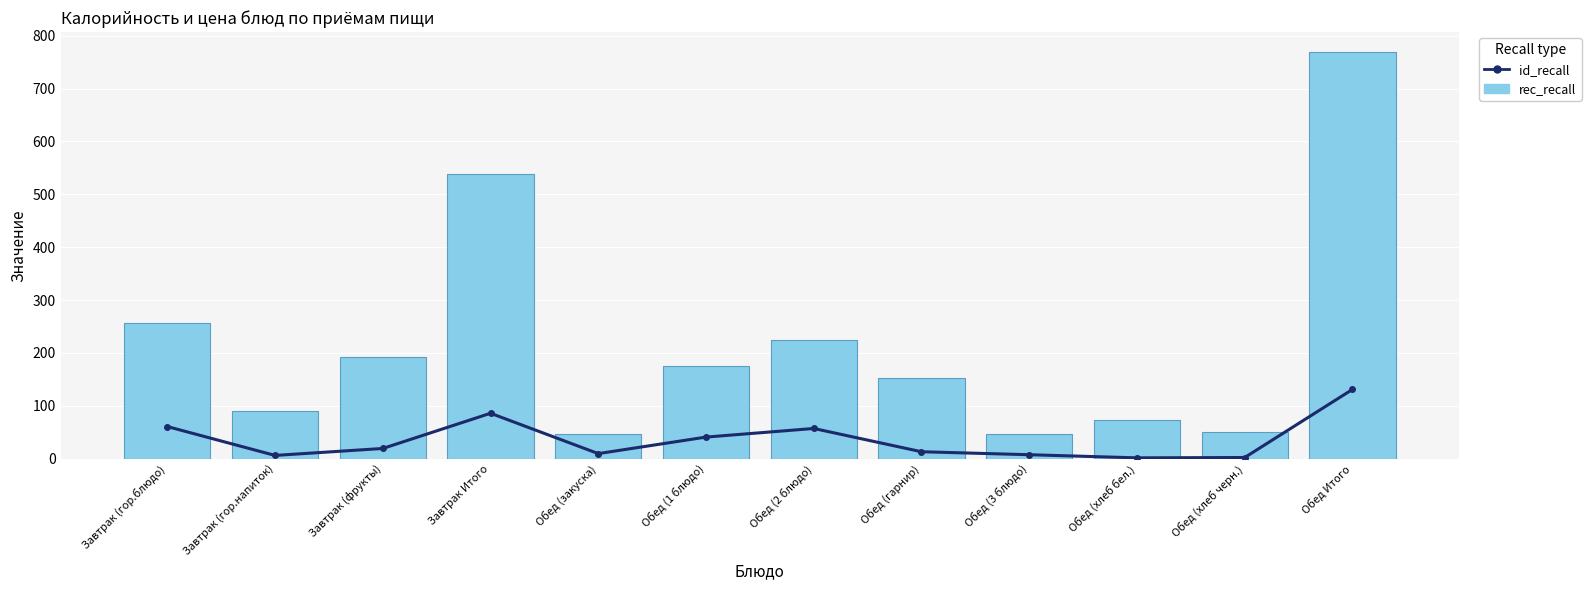

What value does the id_recall series have at Завтрак (гор.напиток)?

6.0